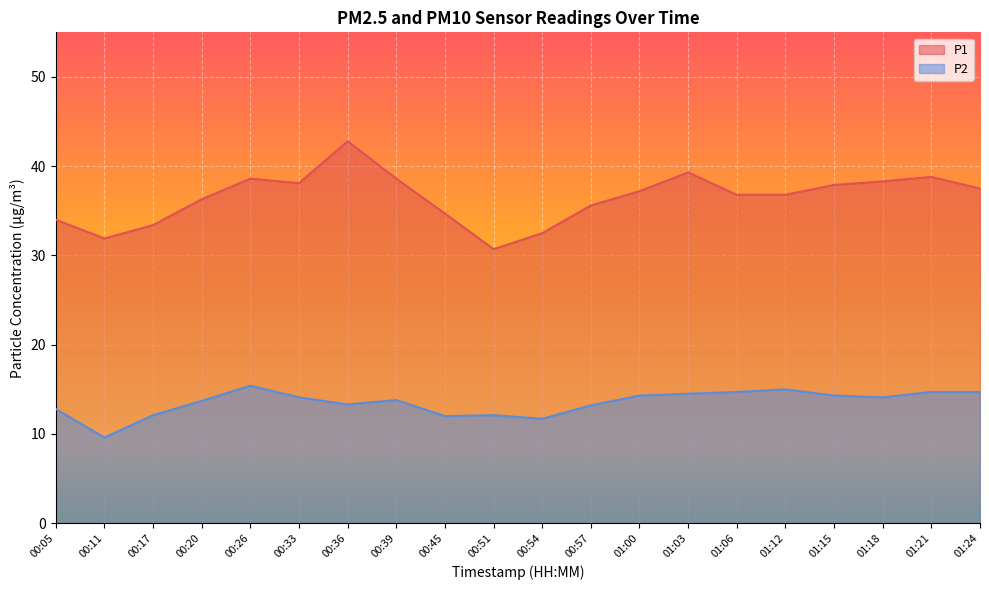

What is the spread (max minus min) of values at 01:06?

22.1